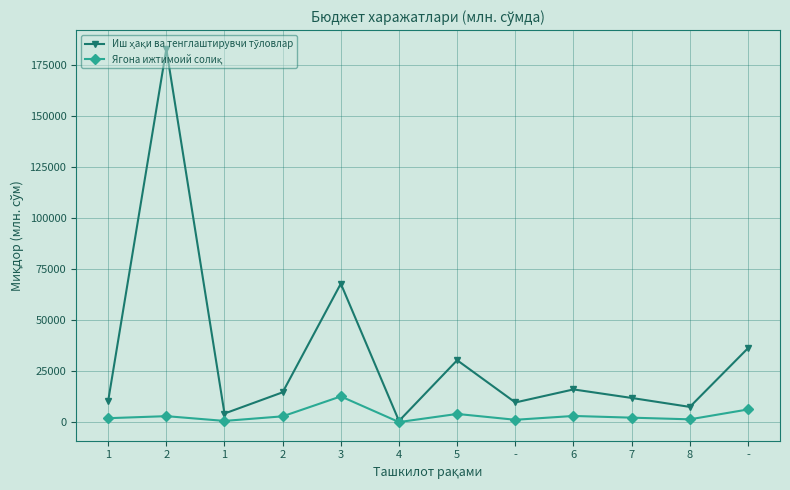

What is the sum of the Иш ҳақи ва тенглаштирувчи тўловлар values at 6 and 4?

16758.5